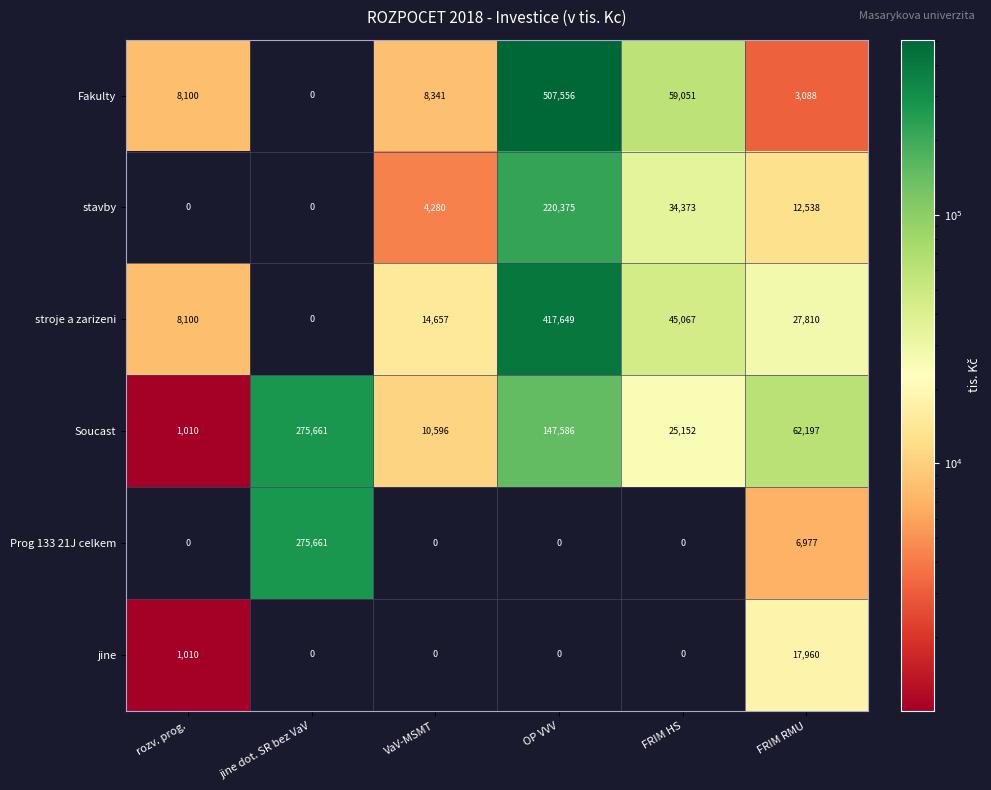

At which category is the sum across all series the highest?

OP VVV